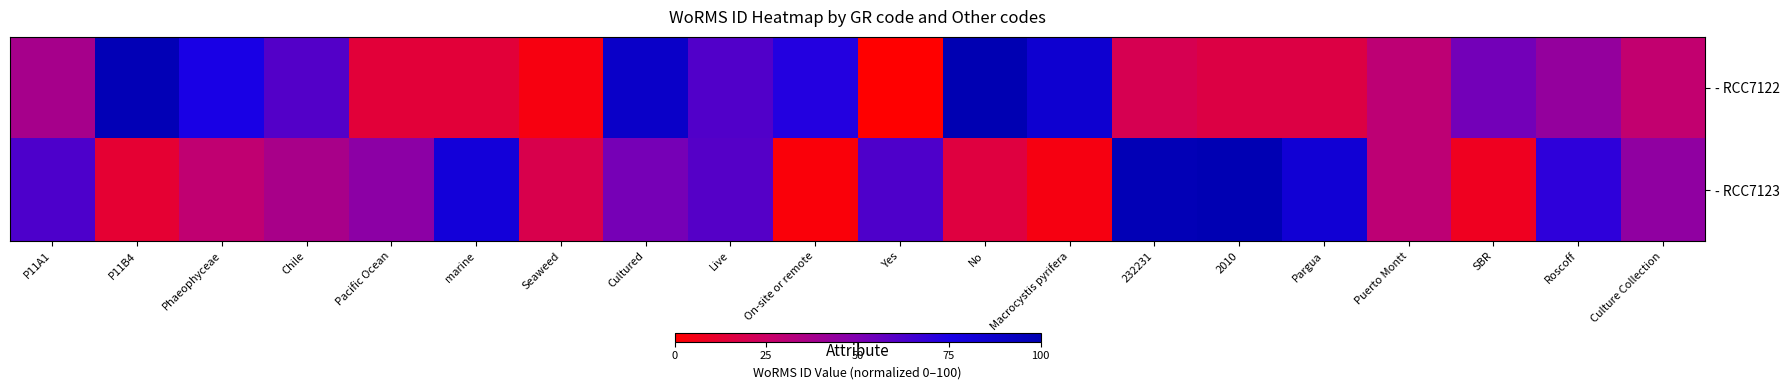

Reading left to right, what are all the values shown in this chart?

- RCC7122: P11A1=37.3	P11B4=98.0	Phaeophyceae=74.9	Chile=60.9	Pacific Ocean=14.3	marine=14.3	Seaweed=4.0	Cultured=89.1	Live=61.2	On-site or remote=72.4	Yes=0.0	No=100.0	Macrocystis pyrifera=85.5	232231=20.2	2010=17.0	Pargua=17.2	Puerto Montt=29.9	SBR=53.1	Roscoff=43.3	Culture Collection=28.5
- RCC7123: P11A1=62.3	P11B4=12.5	Phaeophyceae=28.6	Chile=36.4	Pacific Ocean=45.9	marine=80.5	Seaweed=18.9	Cultured=52.0	Live=60.2	On-site or remote=2.7	Yes=61.8	No=15.8	Macrocystis pyrifera=4.7	232231=97.8	2010=99.5	Pargua=83.0	Puerto Montt=29.9	SBR=8.1	Roscoff=69.9	Culture Collection=44.2